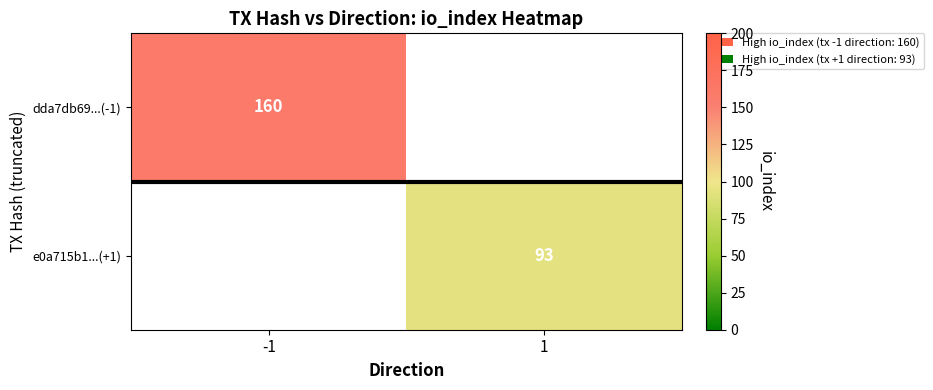

True or false: dda7db69...(-1) has a value of 160 at -1.

True